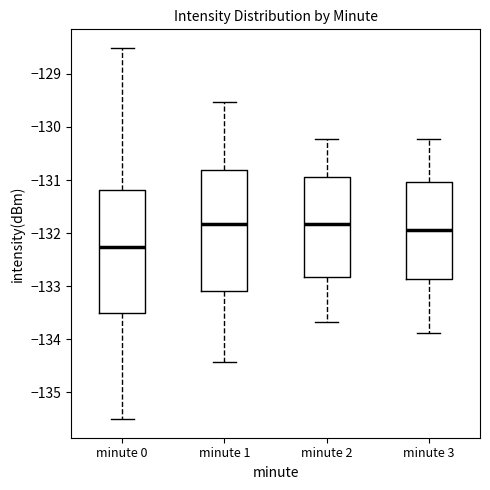

Reading left to right, transcribe this box plot: for each box, give where its median line is, the range the box spans, and where its two whiskers end, as read against the y-axis. The values are not printed on the chart, so give them approximately, as read against the axis.

minute 0: median -132.3, box -133.5 to -131.2, whiskers -135.5 to -128.5
minute 1: median -131.8, box -133.1 to -130.8, whiskers -134.4 to -129.5
minute 2: median -131.8, box -132.8 to -130.9, whiskers -133.7 to -130.2
minute 3: median -131.9, box -132.9 to -131.0, whiskers -133.9 to -130.2